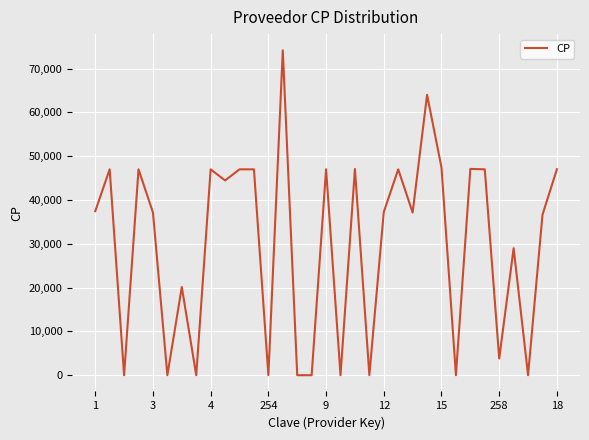

What is the difference between the maximum and minimum values?

74160